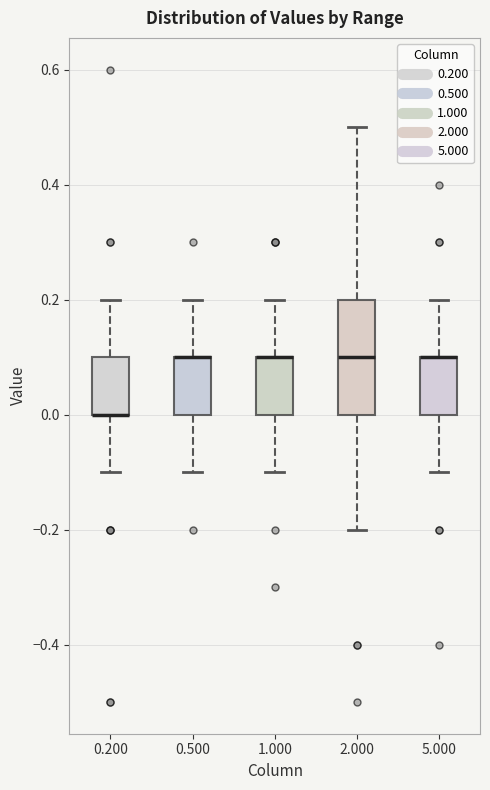

Where is the upper edge of the box at x = 1.000 on the y-axis? The values are not printed on the chart, so give them approximately, as read against the axis.

0.1